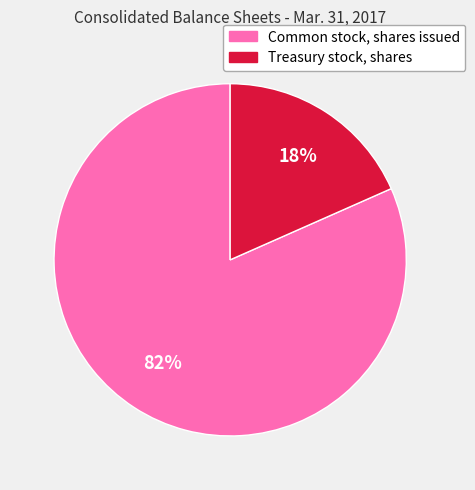

What is the smallest slice in the pie chart?

Treasury stock, shares